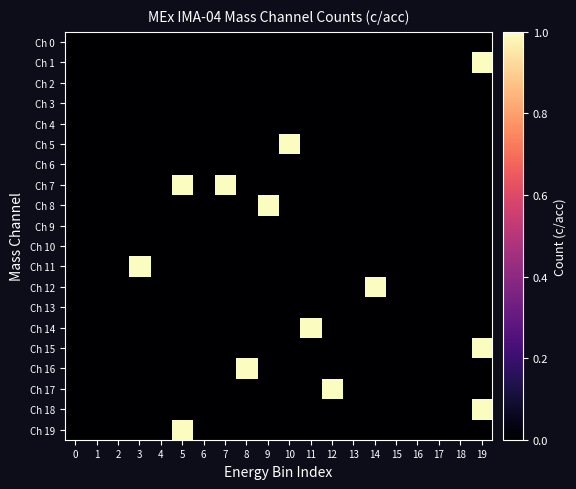

What is the total value across all series at 19?

3